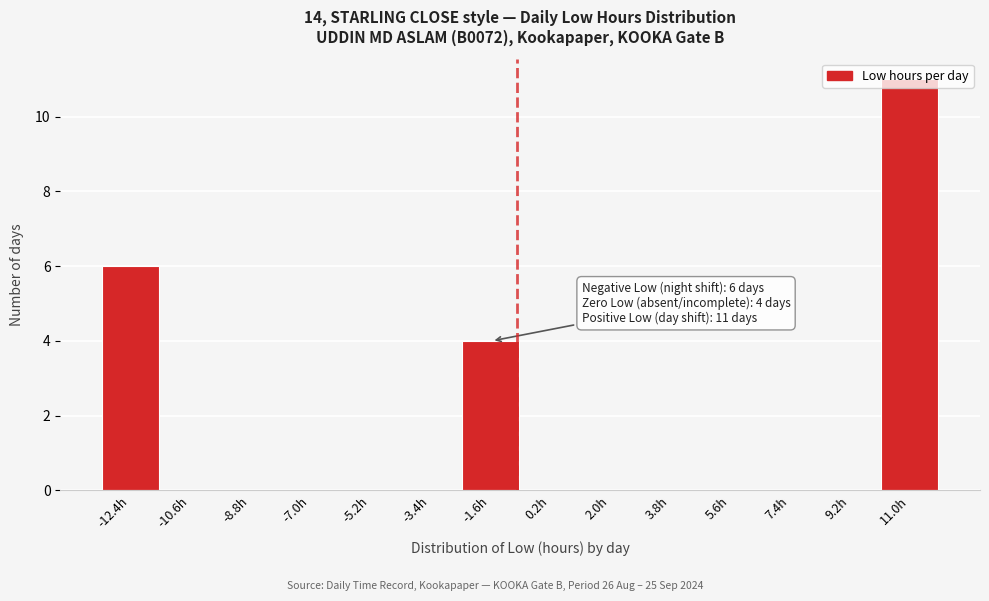

What is the sum of all values?

21